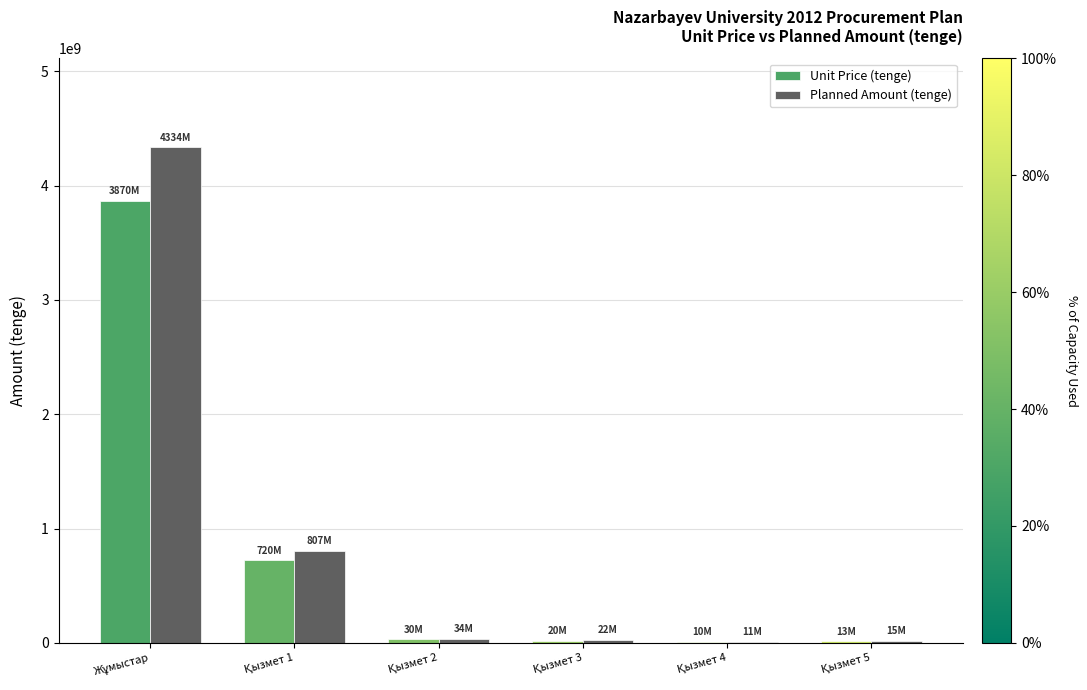

What is the greatest value displayed?

4333911811